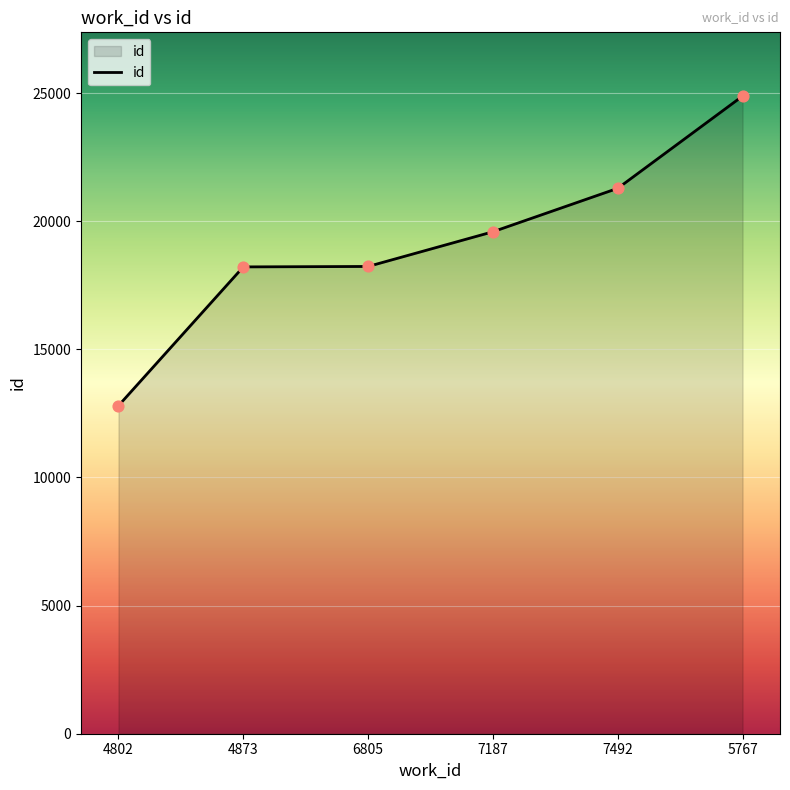

Which has a higher value, 7187 or 4802?

7187